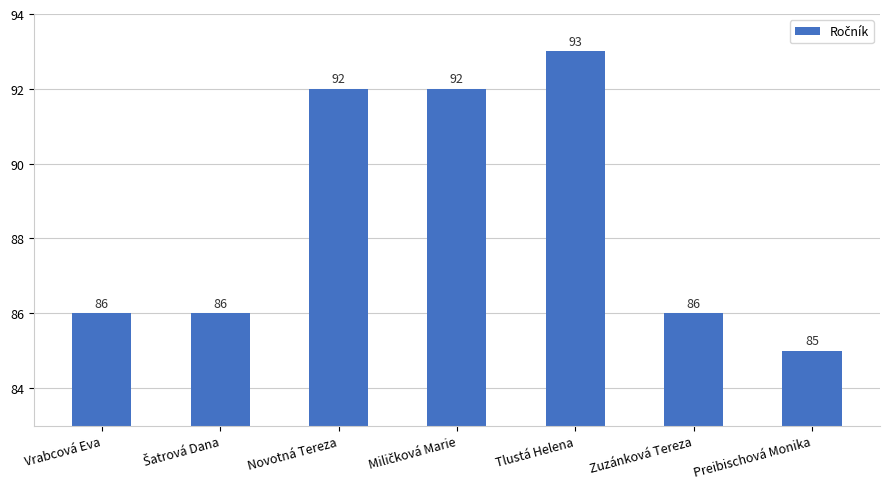

Are the bars grouped side by side (vs. stacked)?

No